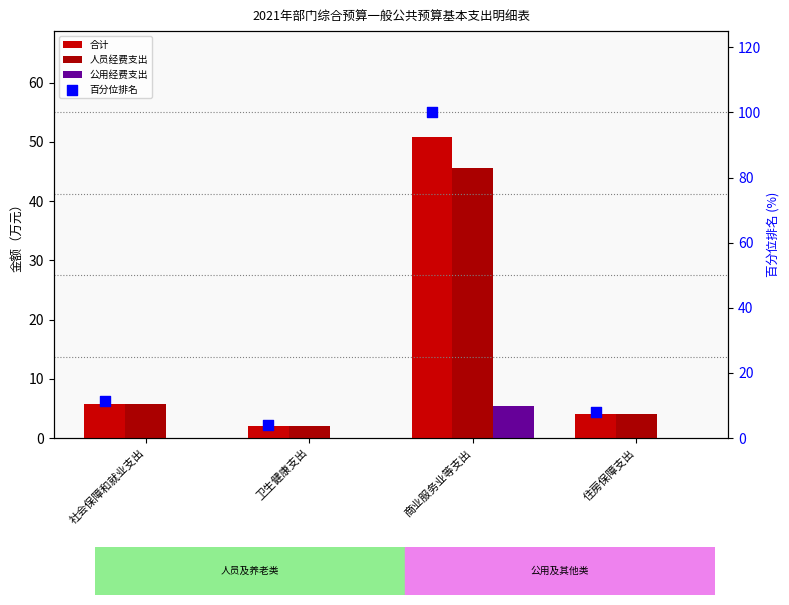

At which category is the sum across all series the highest?

商业服务业等支出